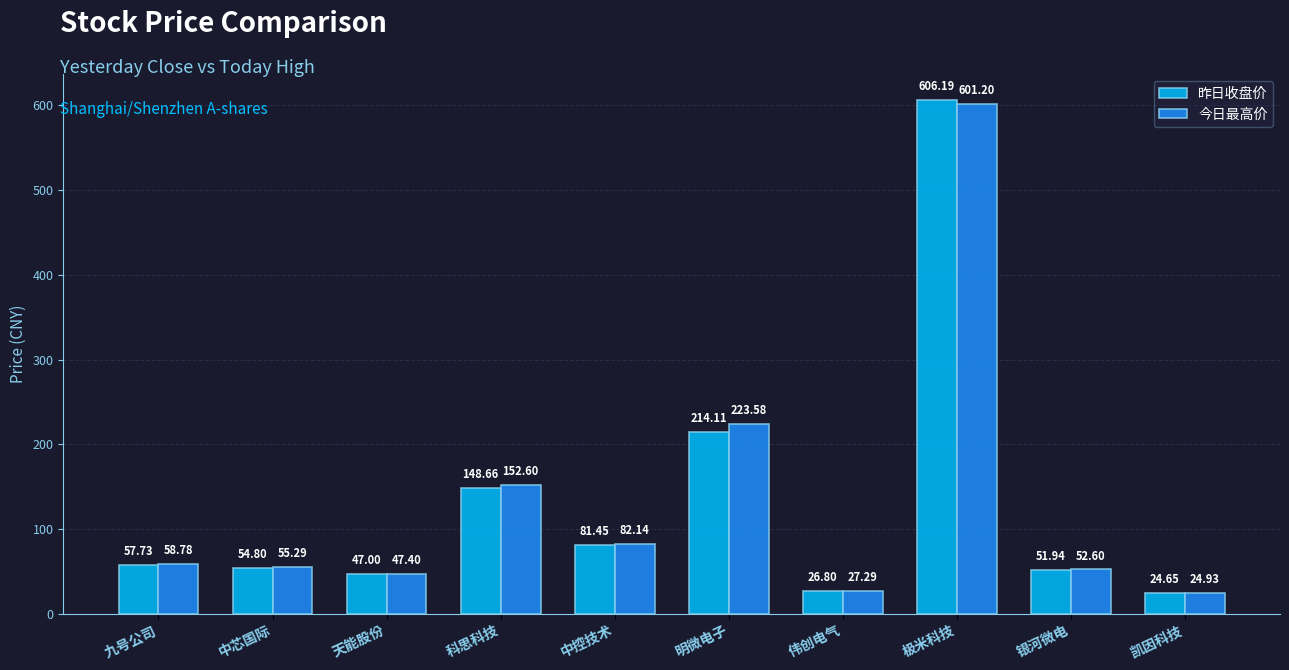

Is the value of 昨日收盘价 at 明微电子 greater than the value of 今日最高价 at 九号公司?

Yes